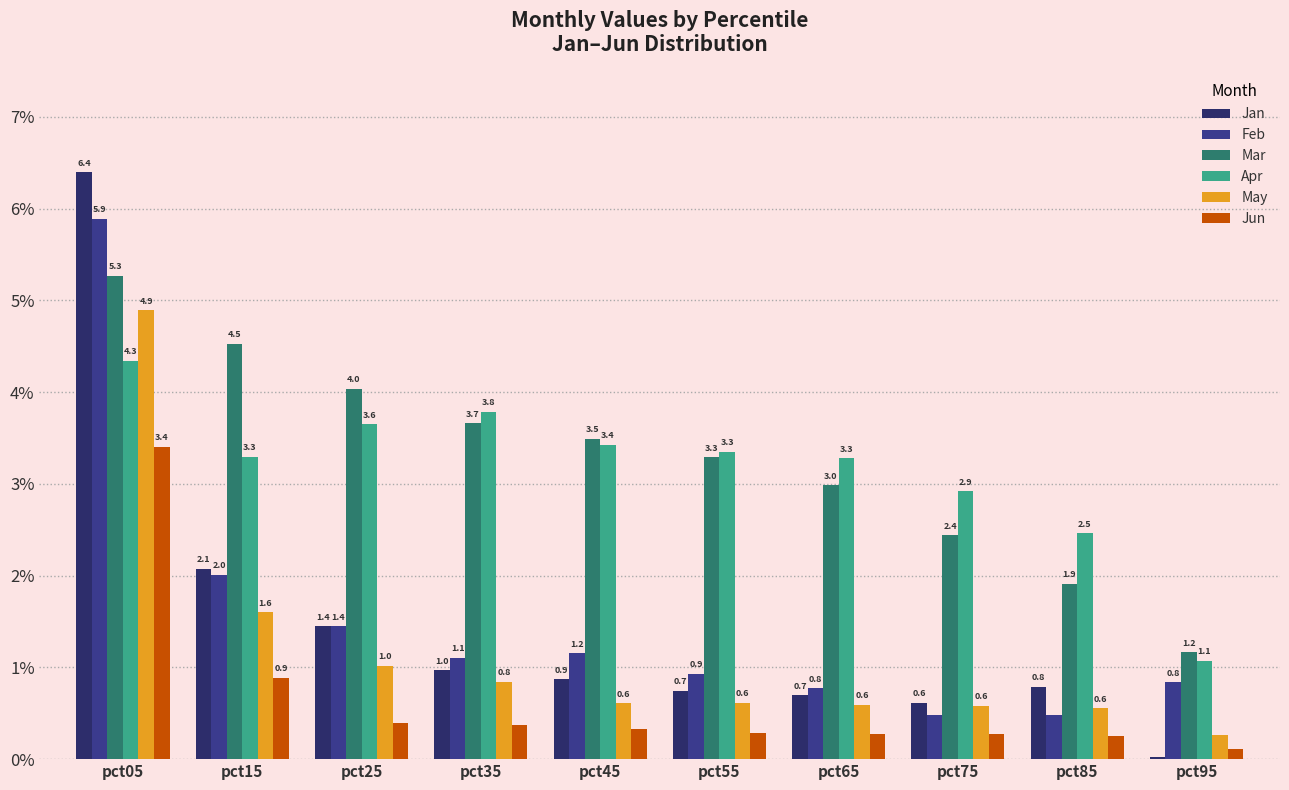

What is the difference between the Apr values at pct25 and pct85?

1.2